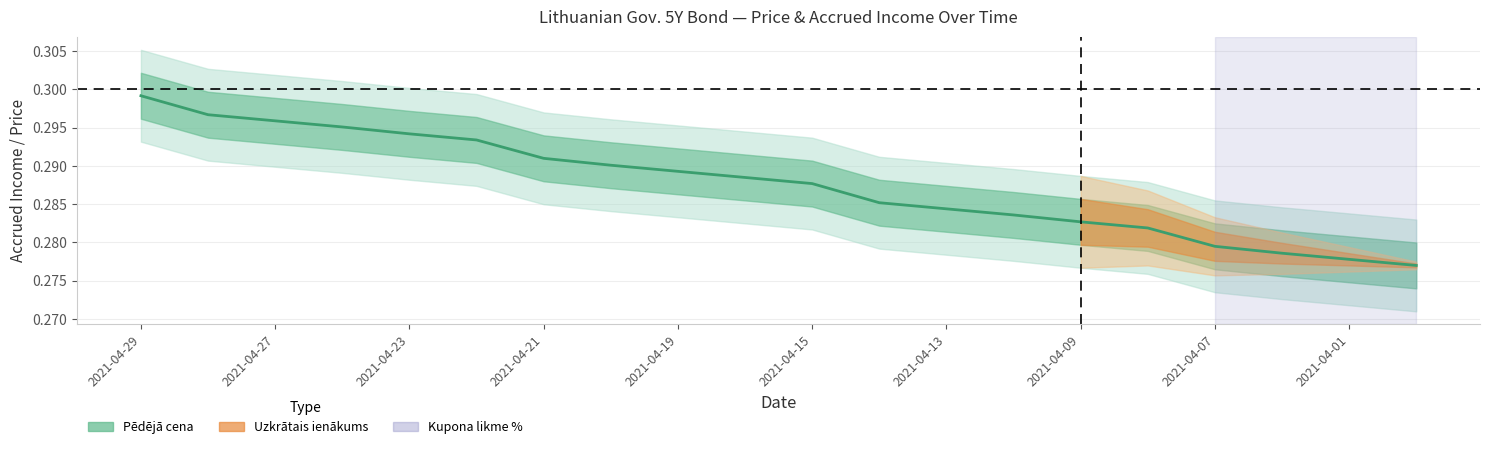

Rank the categories by value from lowest to highest.

2021-03-31, 2021-04-01, 2021-04-06, 2021-04-07, 2021-04-08, 2021-04-09, 2021-04-12, 2021-04-13, 2021-04-14, 2021-04-15, 2021-04-16, 2021-04-19, 2021-04-20, 2021-04-21, 2021-04-22, 2021-04-23, 2021-04-26, 2021-04-27, 2021-04-28, 2021-04-29